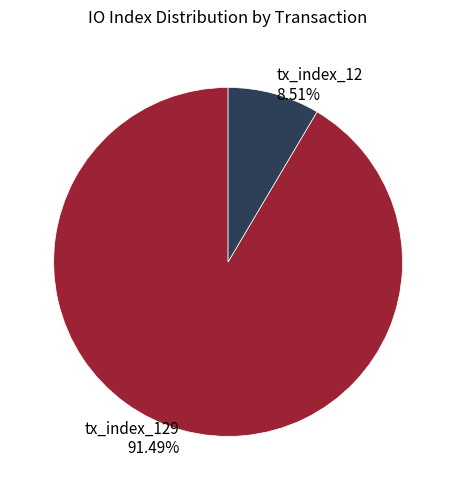

Is the sum of tx_index_129 91.49% and tx_index_12 8.51% greater than half?

Yes